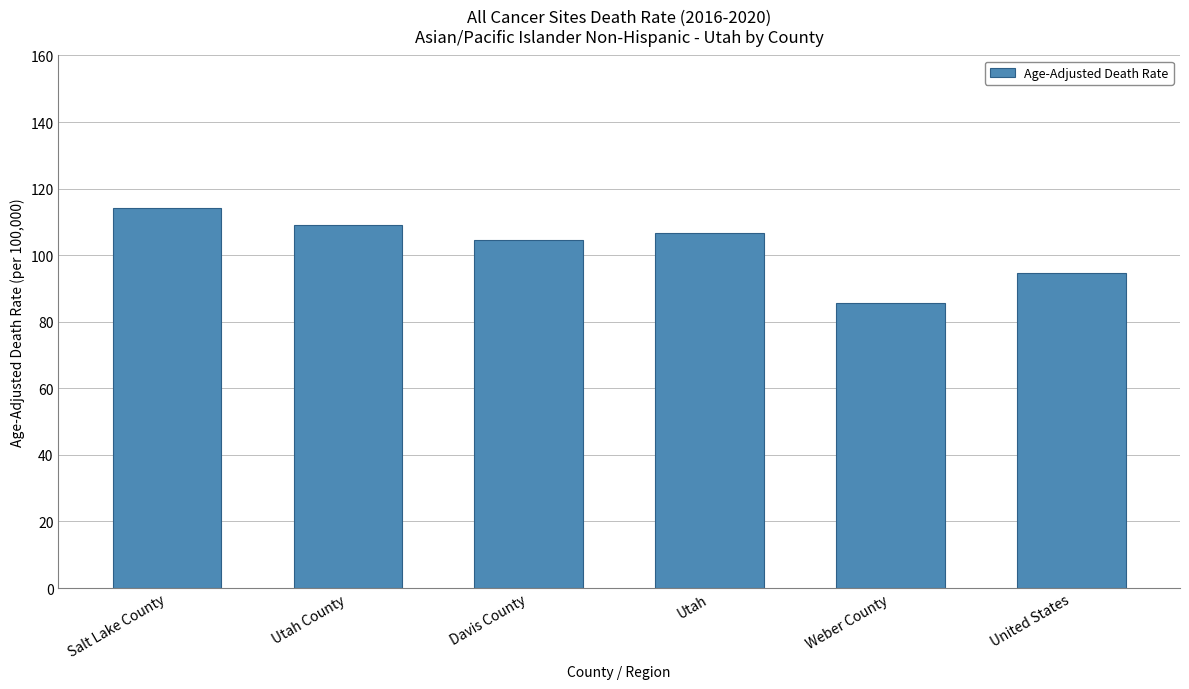

How many values exceed 106?

3